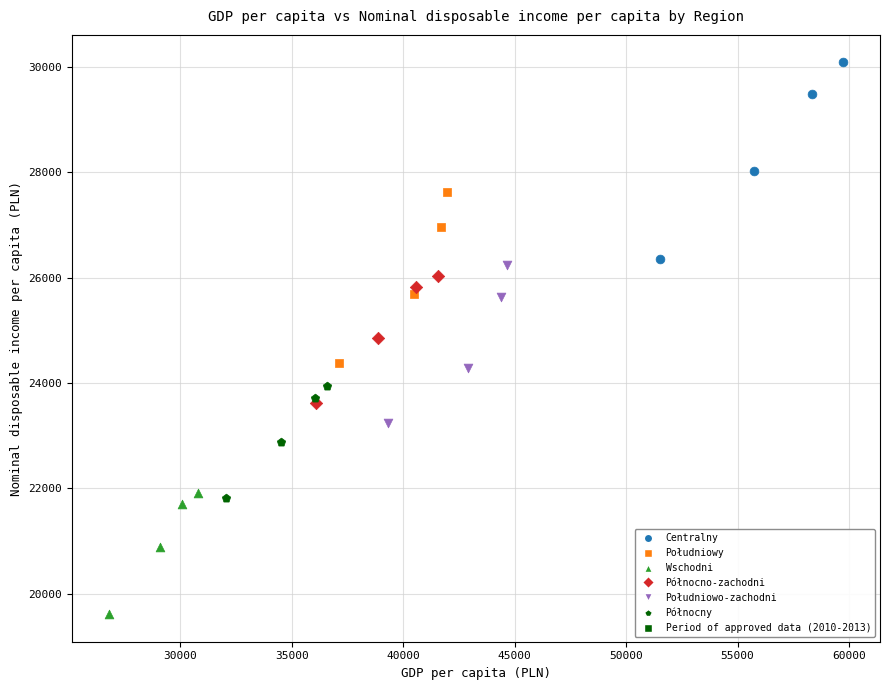

Which series has the largest Y range (max minus min)?

Centralny